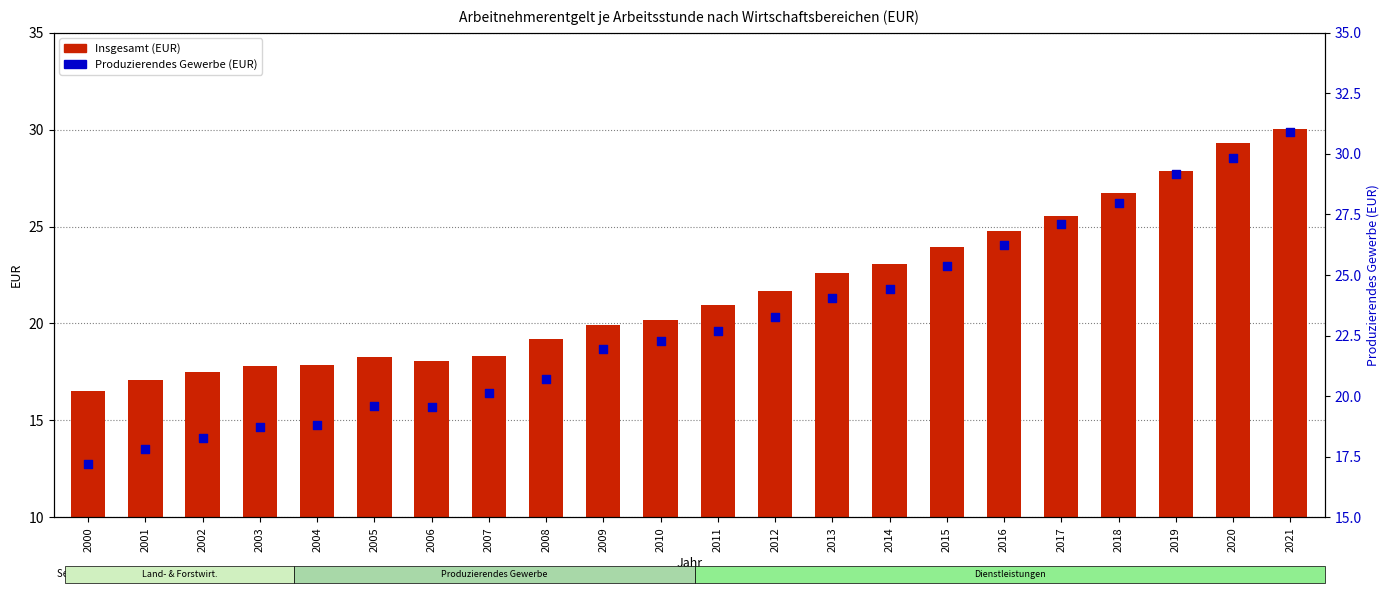

Which series has the widest spread of Y values?

Produzierendes Gewerbe